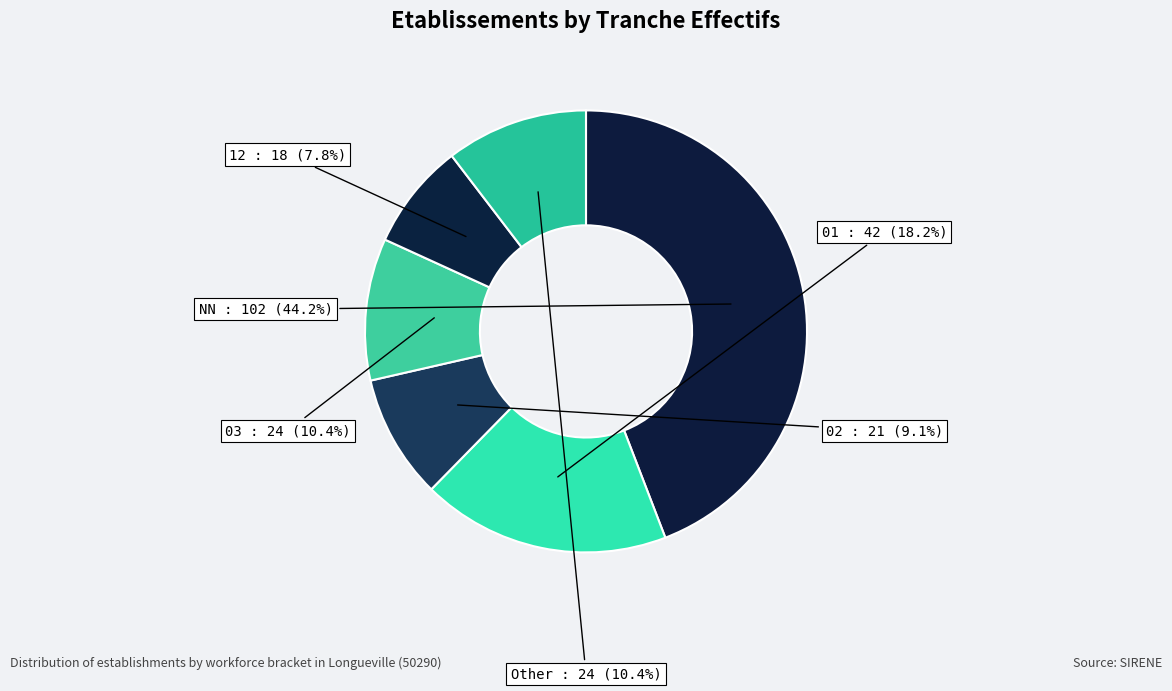

How many slices are in this pie chart?

6